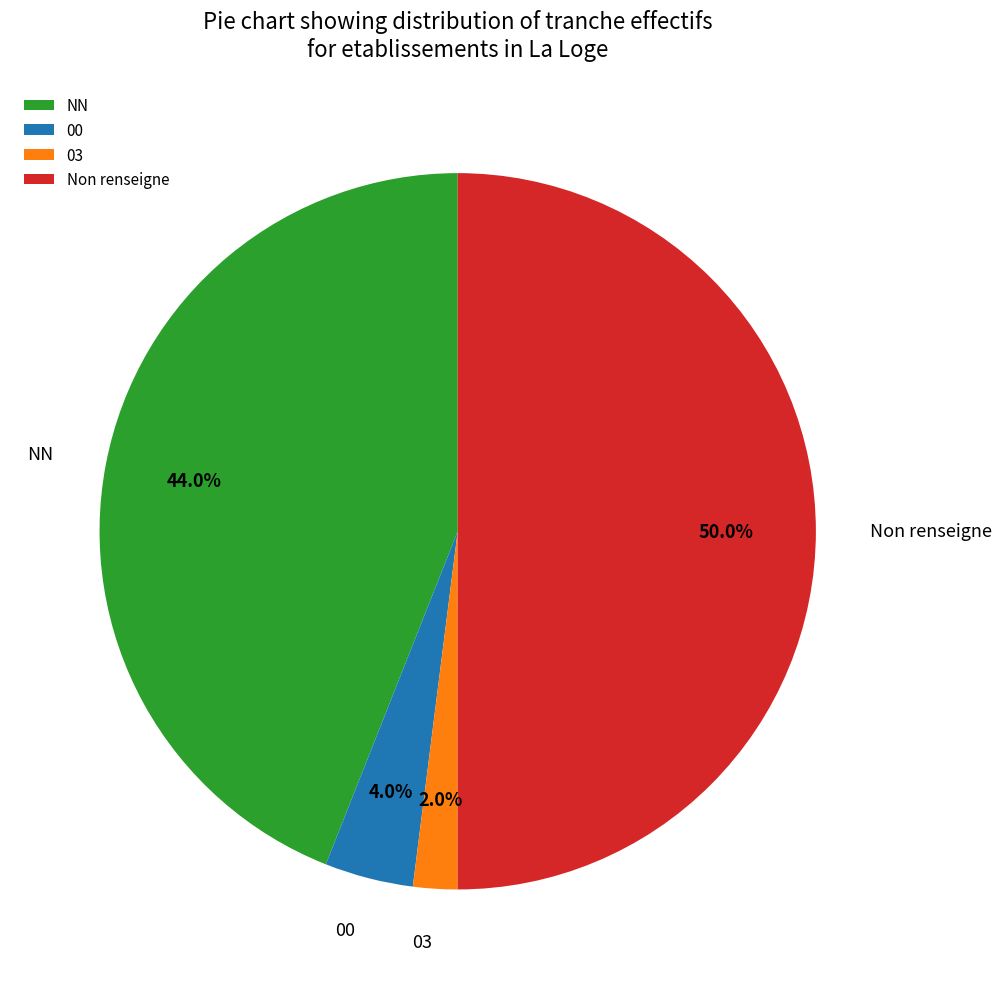

Is 03 the majority of the pie?

No